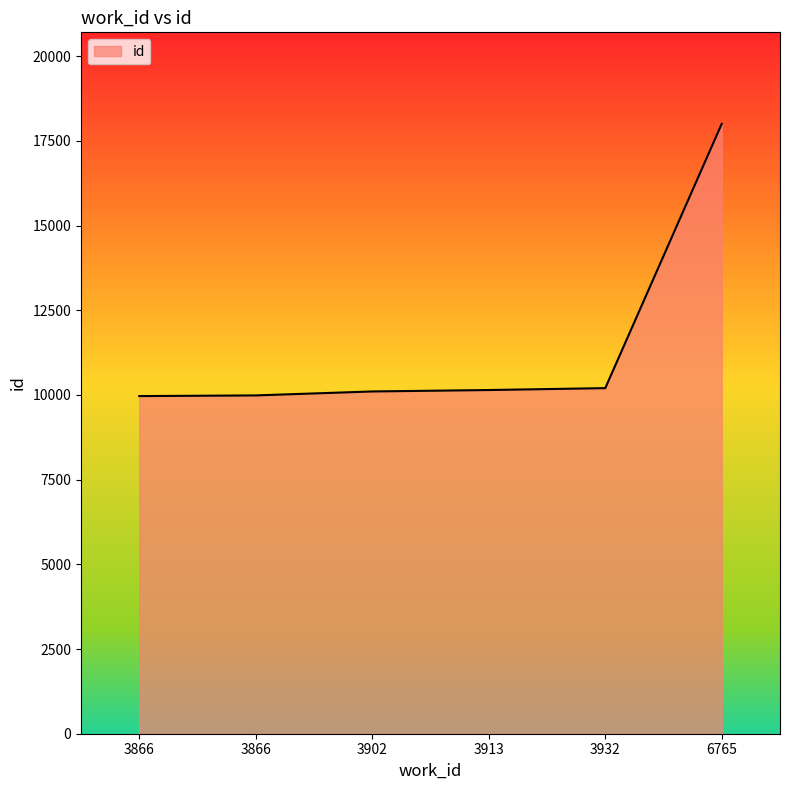

What is the difference between the maximum and minimum values?

8037